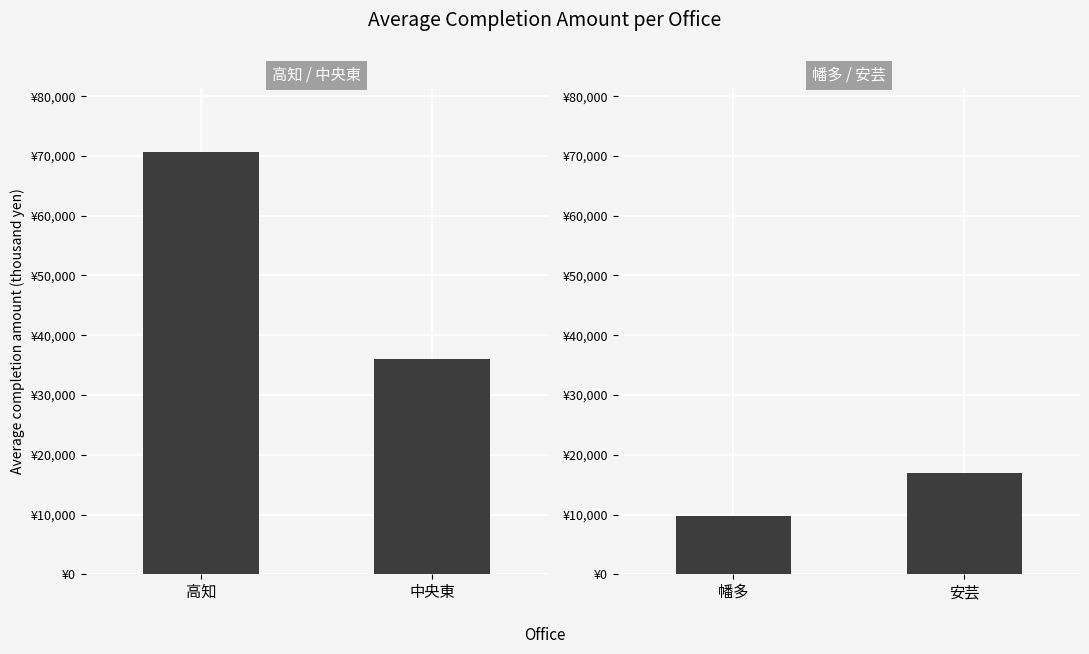

Which series has the largest total across all categories?

高知 / 中央東